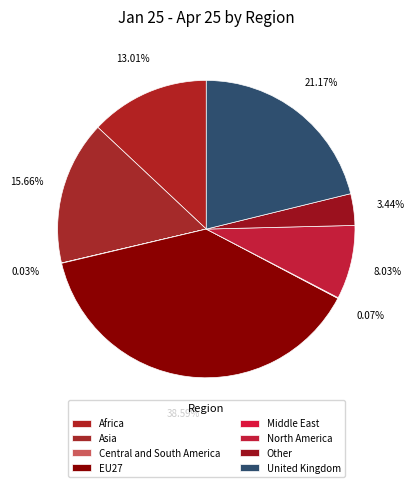

Is it true that EU27 is 50% of the pie?

False